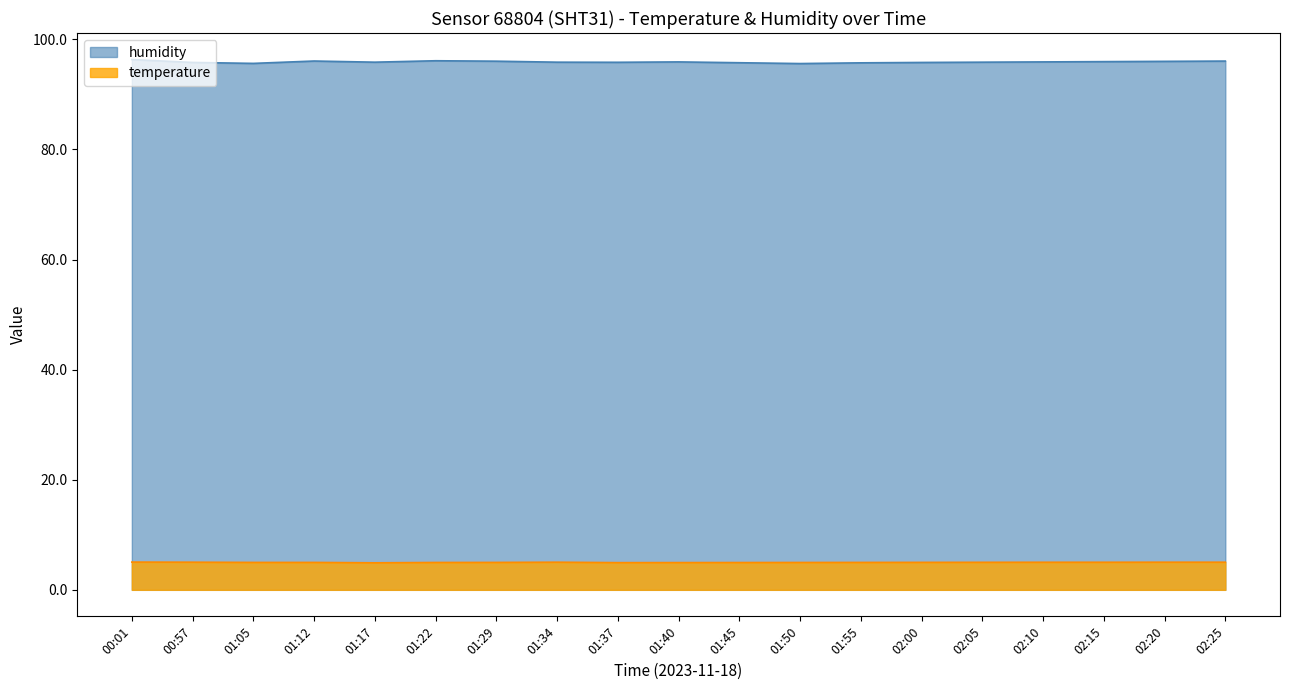

Rank the series by their average value, from highest to lowest.

humidity, temperature